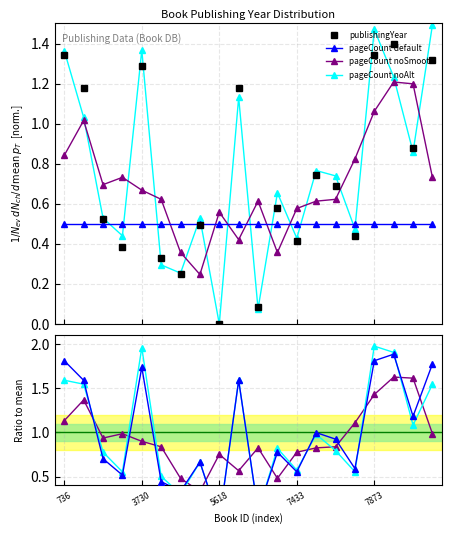

True or false: there are more than 2 points higher than both neighbors.

True